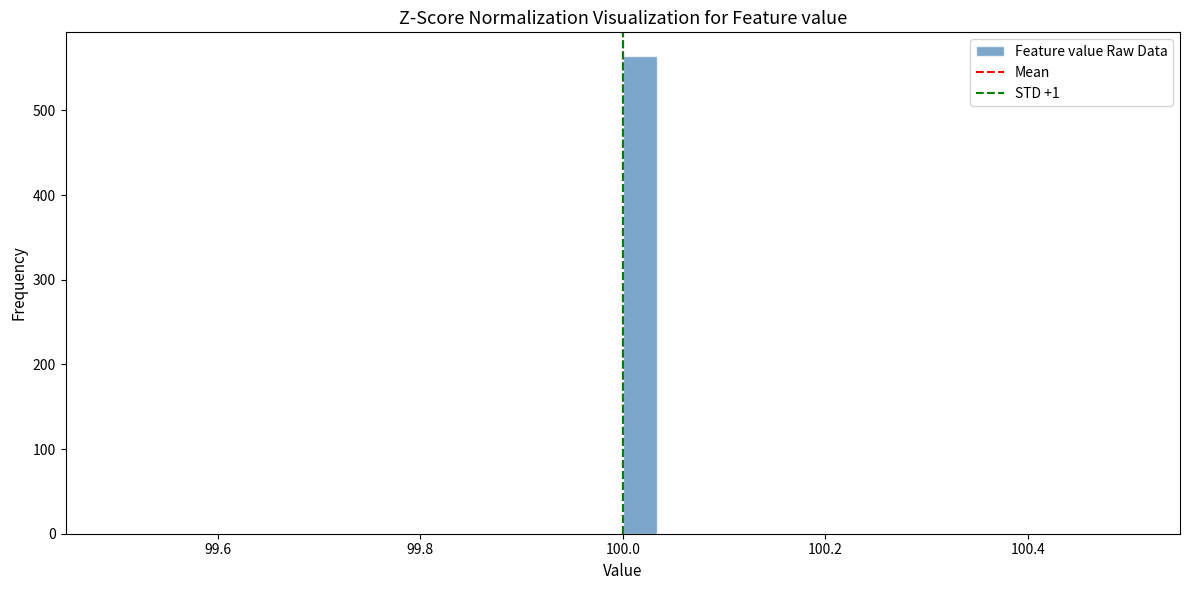

Around what value on the x-axis is the tallest bar? Give the approximate position of its centre, as read against the axis.

100.02